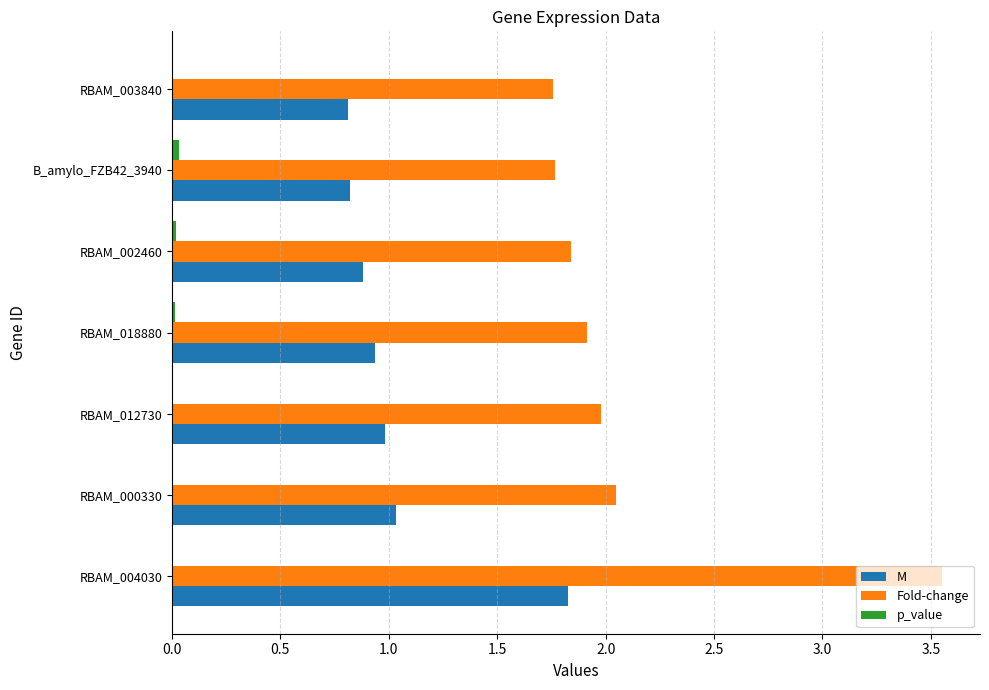

Which series has the largest total across all categories?

Fold-change